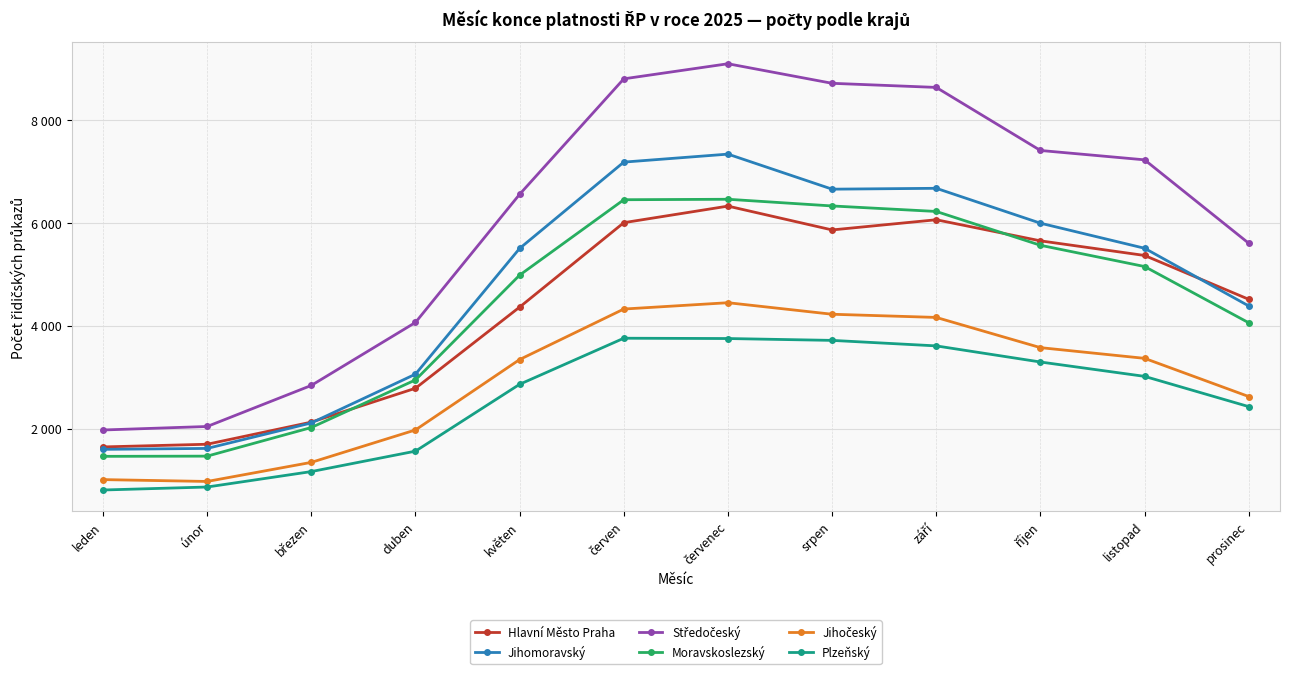

What is the difference between the maximum and minimum values in the Jihomoravský series?

5736